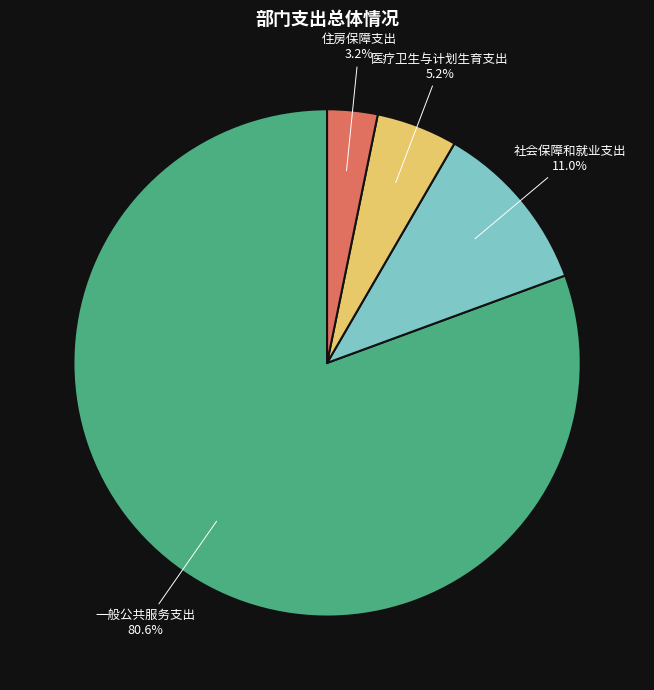

True or false: 医疗卫生与计划生育支出 accounts for 5% of the total.

True